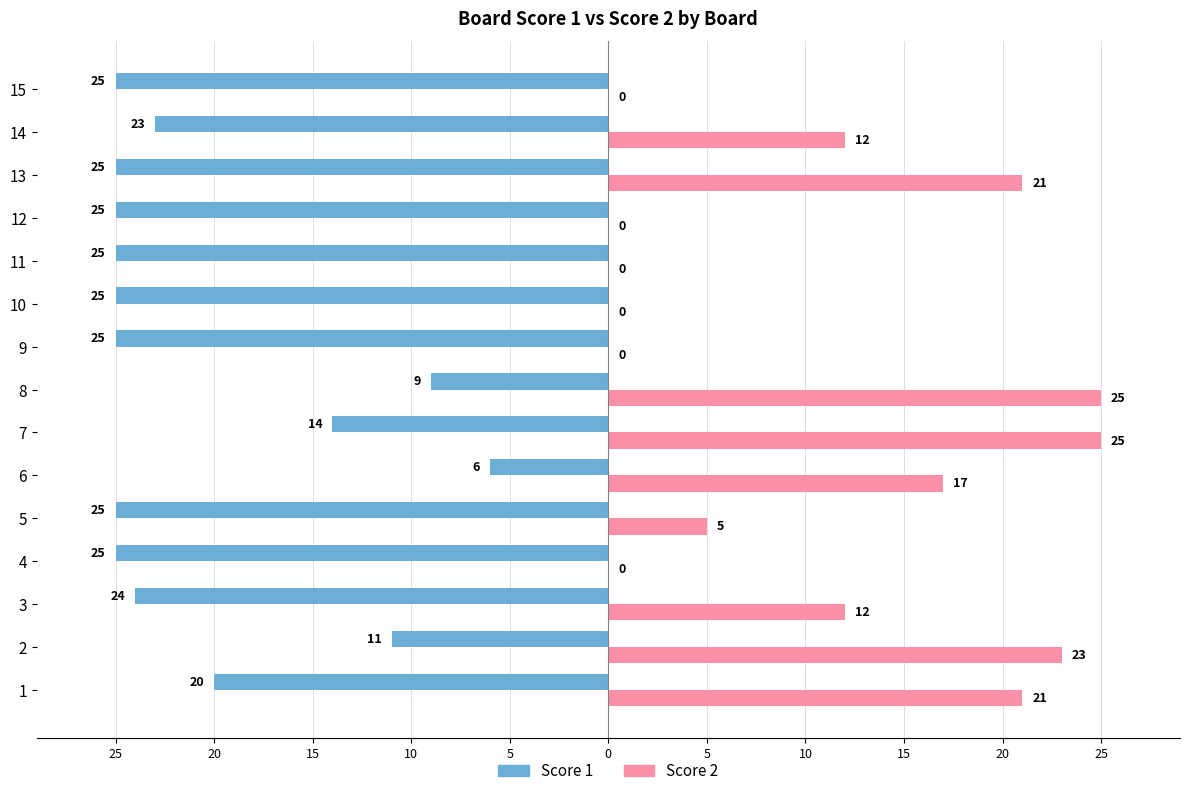

Which series has the largest range (max minus min)?

Score 2